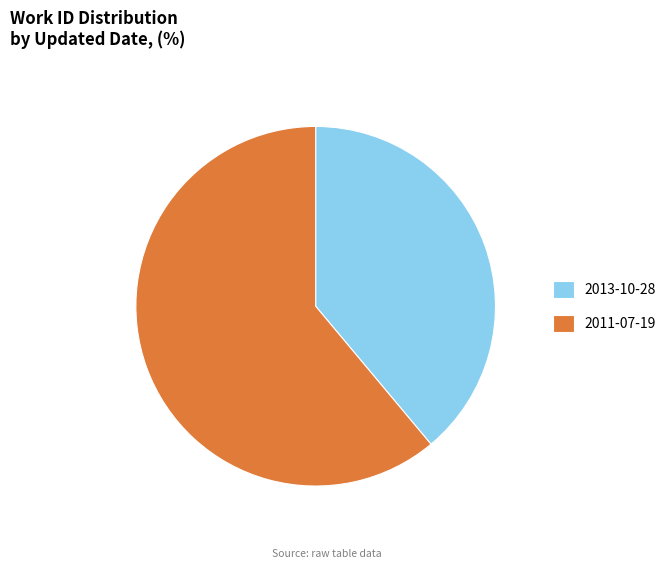

Combined, do 2013-10-28 and 2011-07-19 account for over 50%?

Yes